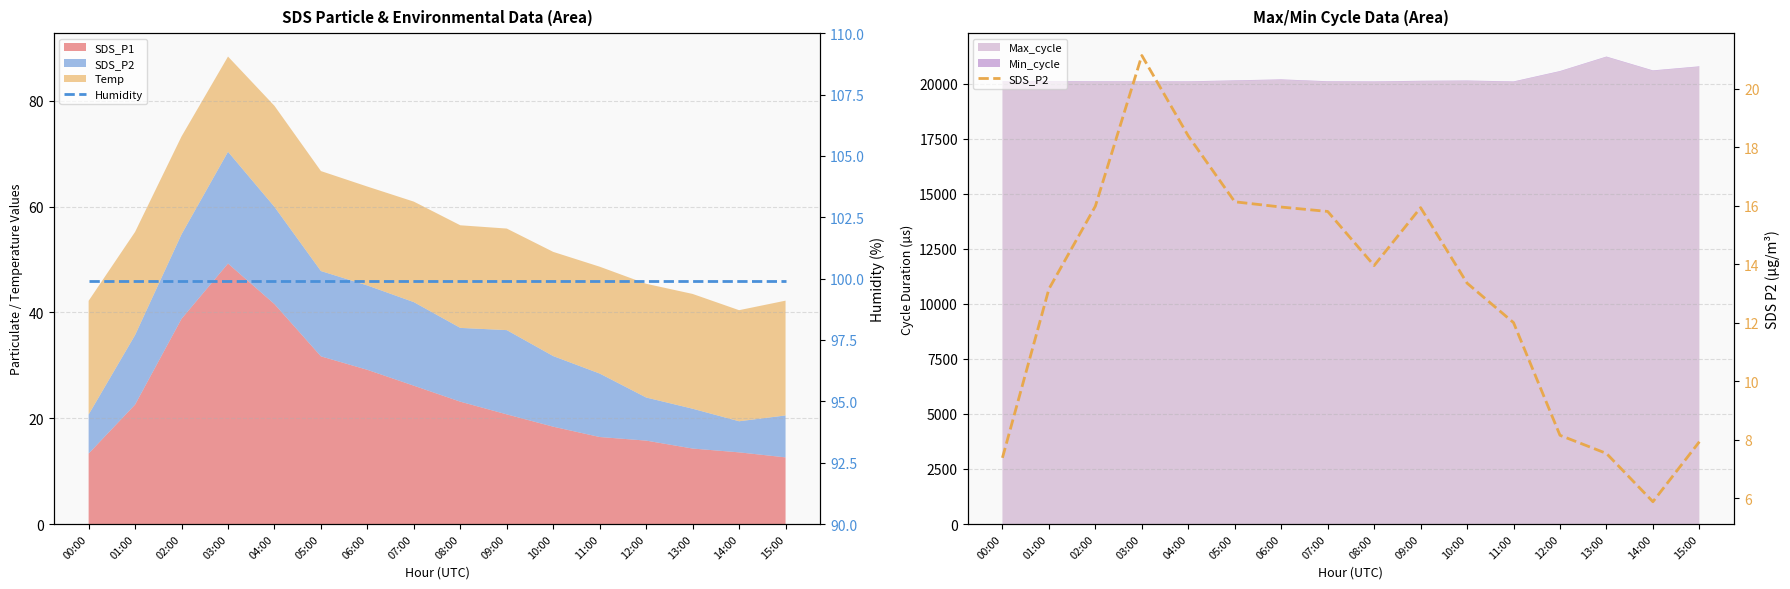

What is the maximum value for Humidity?

99.9